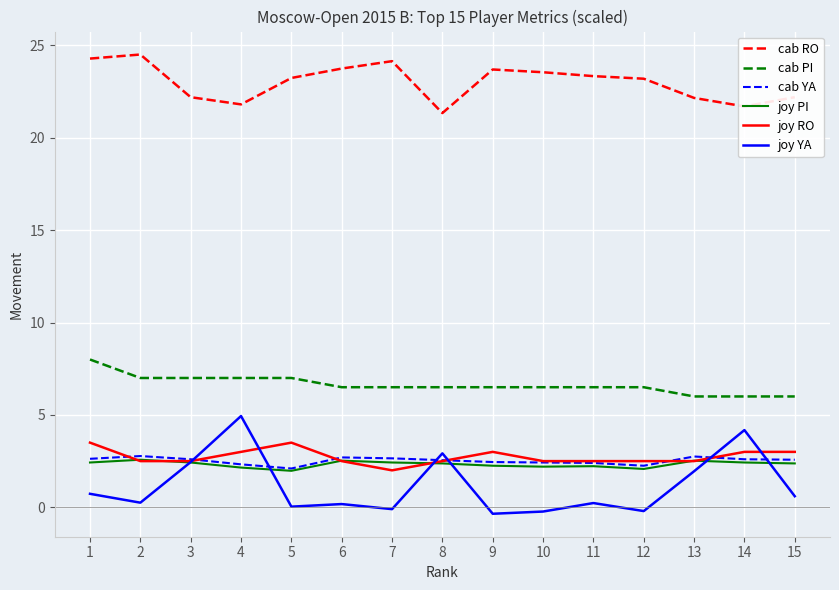

Which series changed the most between 10 and 14?

joy YA